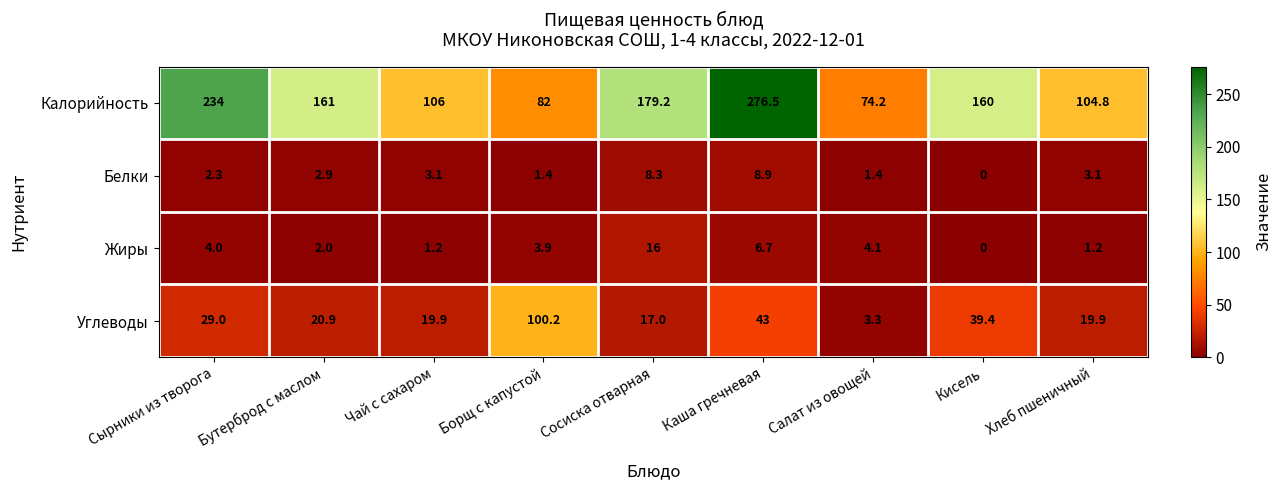

Where does the Калорийность series first go above 160?

Сырники из творога